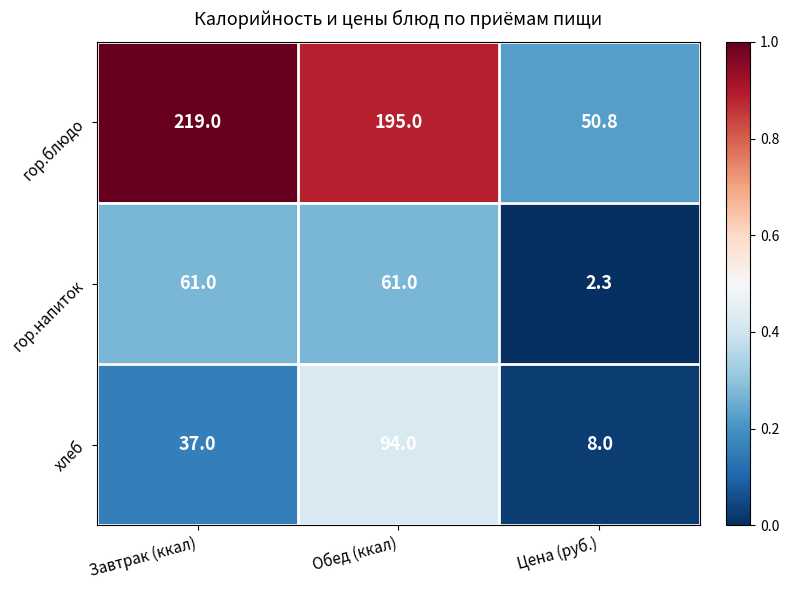

Reading left to right, list all the values displayed in this chart.

гор.блюдо: 219.0	195.0	50.8
гор.напиток: 61.0	61.0	2.3
хлеб: 37.0	94.0	8.0